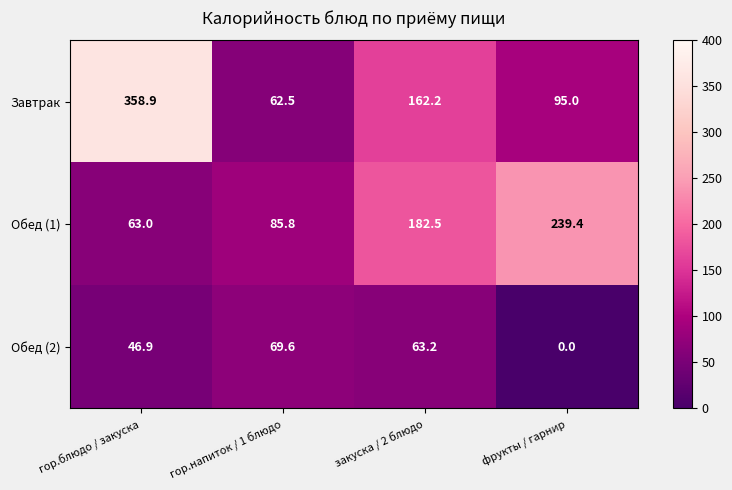

Rank the series by their average value, from highest to lowest.

Завтрак, Обед (1), Обед (2)